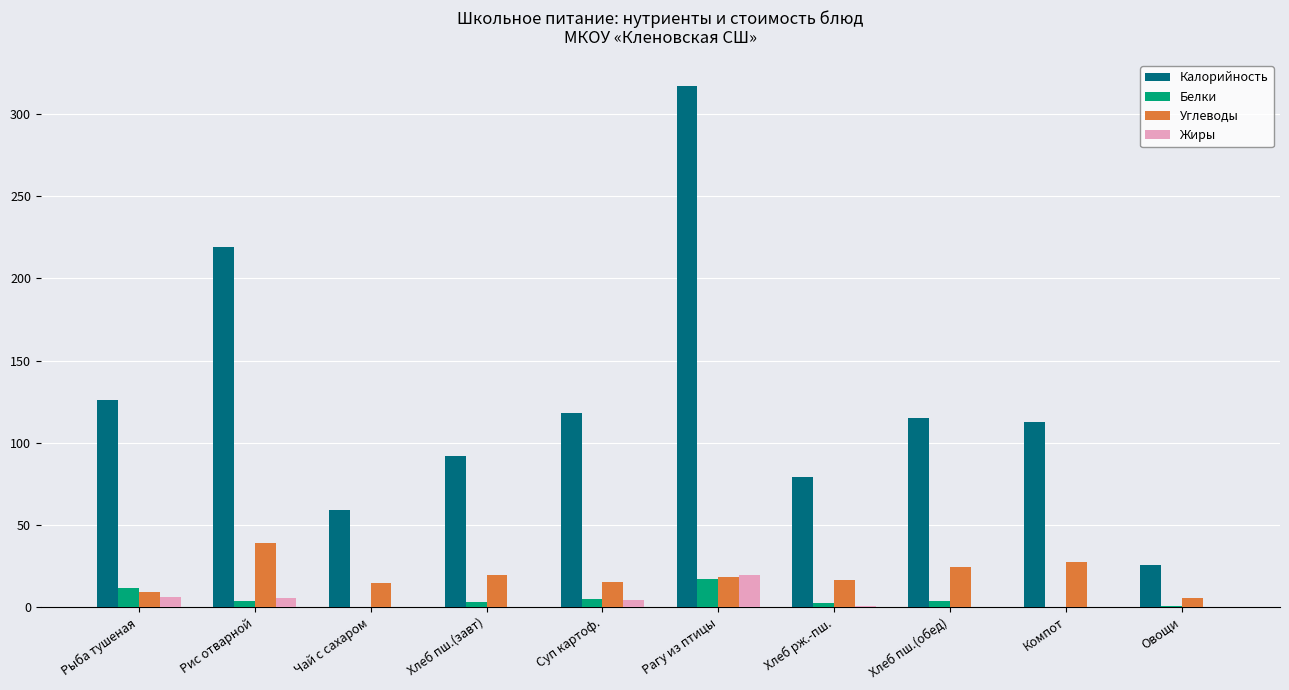

At which category is the sum across all series the highest?

Рагу из птицы